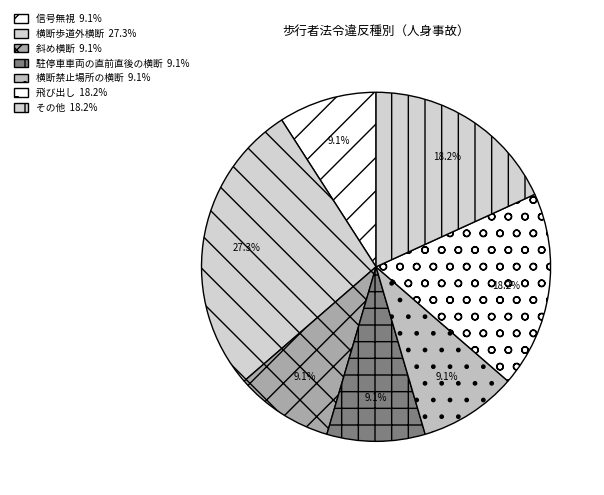

How many segments does this pie chart have?

7